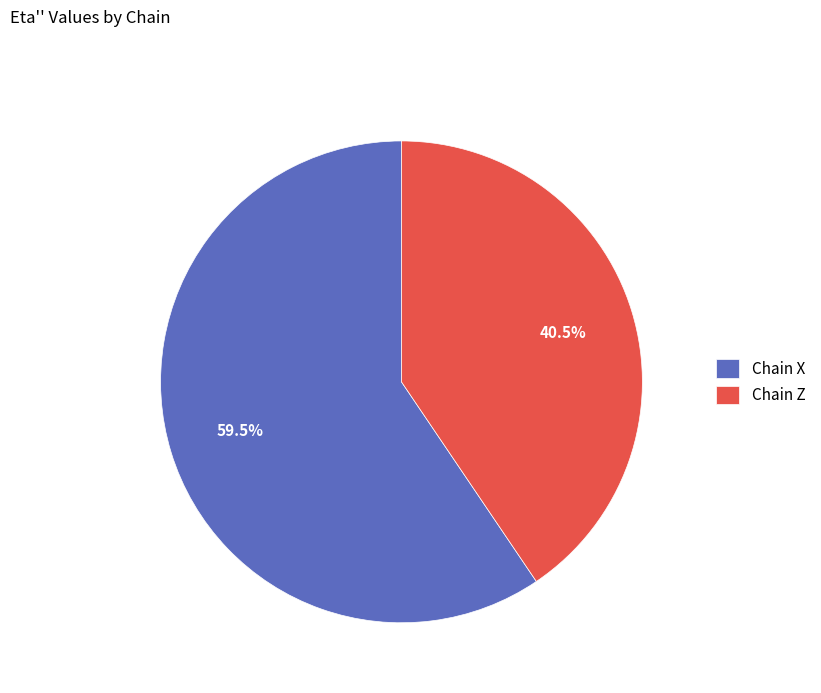

Rank the categories by value from lowest to highest.

Chain Z, Chain X